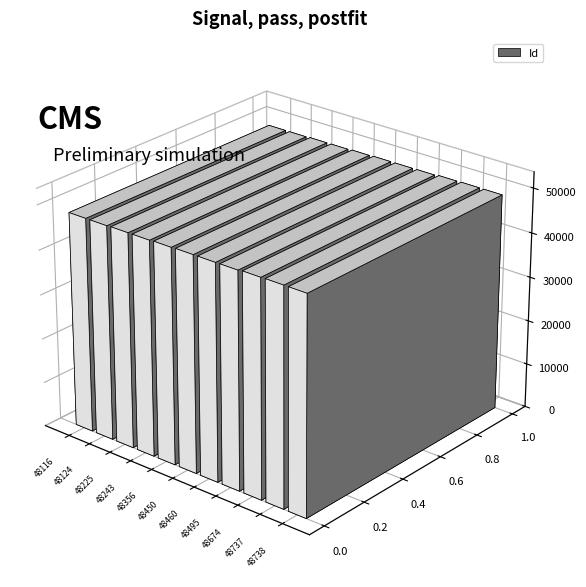

What is the difference between the maximum and minimum values?

622